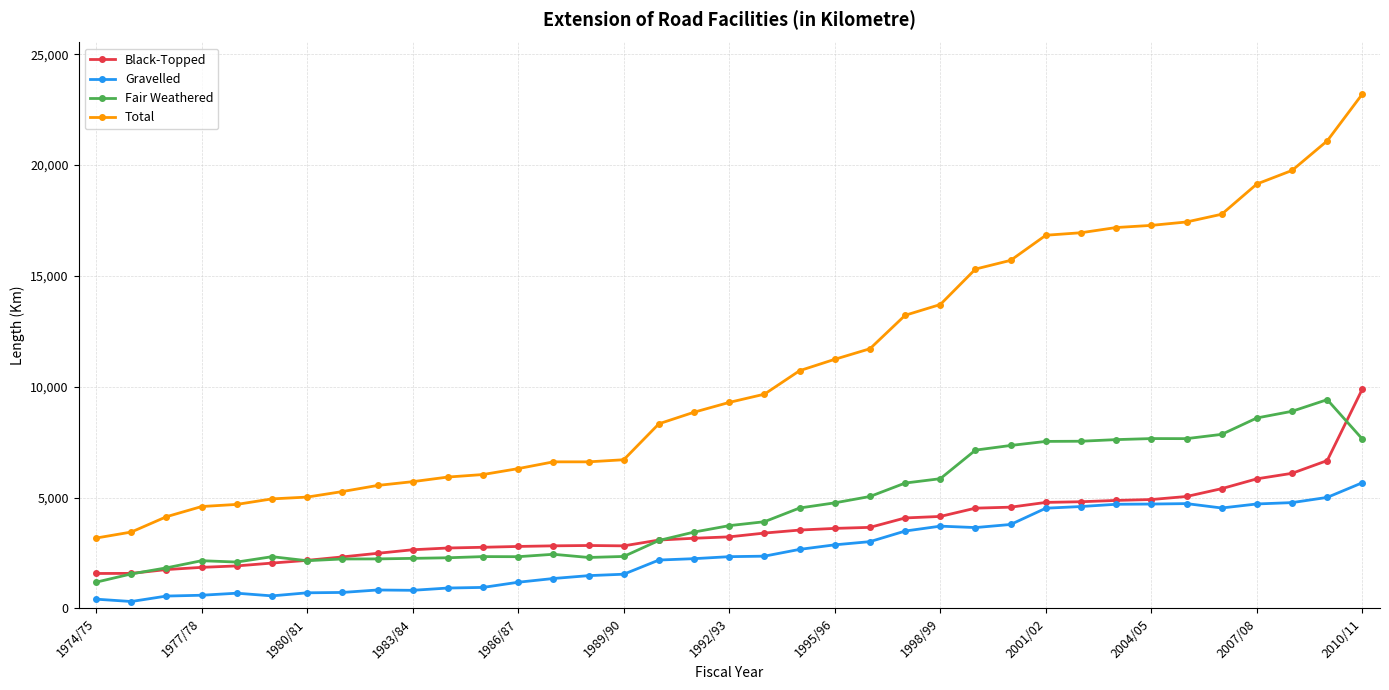

True or false: Gravelled and Total intersect in this chart.

False